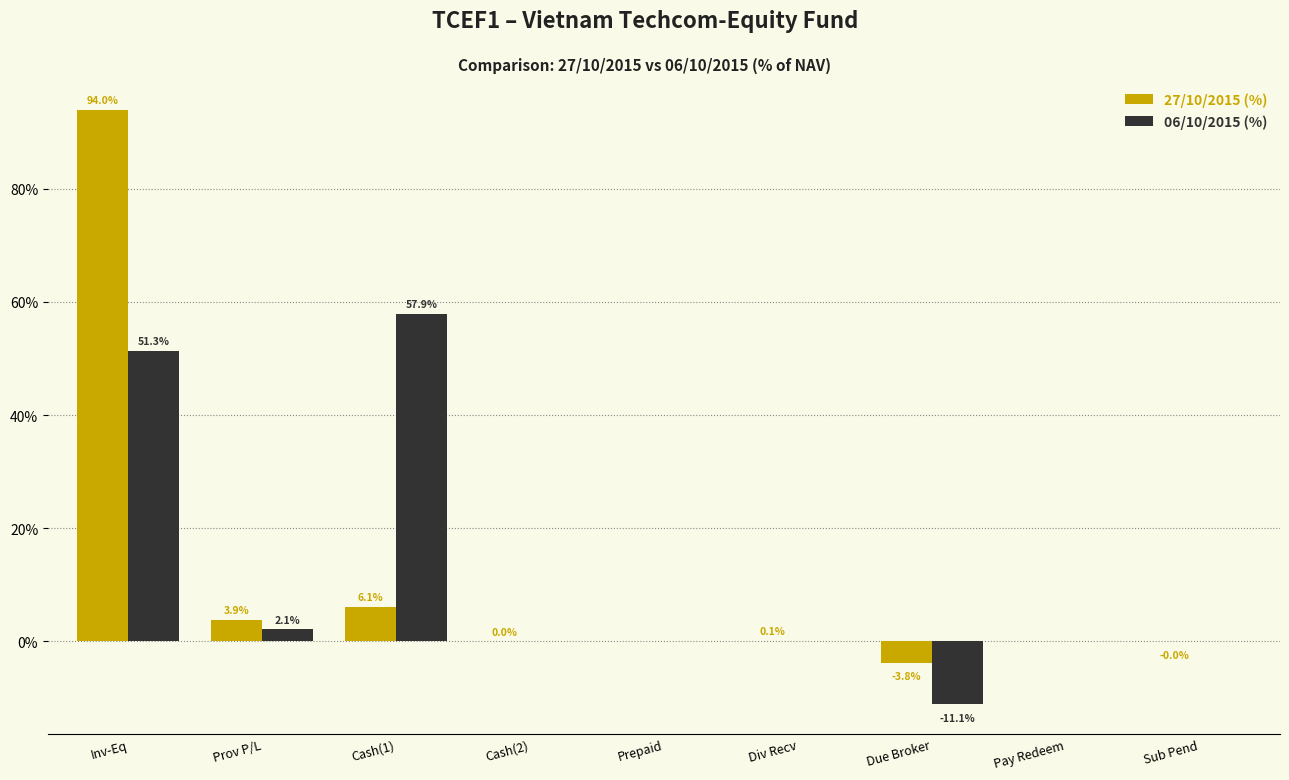

Read the 06/10/2015 (%) value at Inv-Eq.

51.3